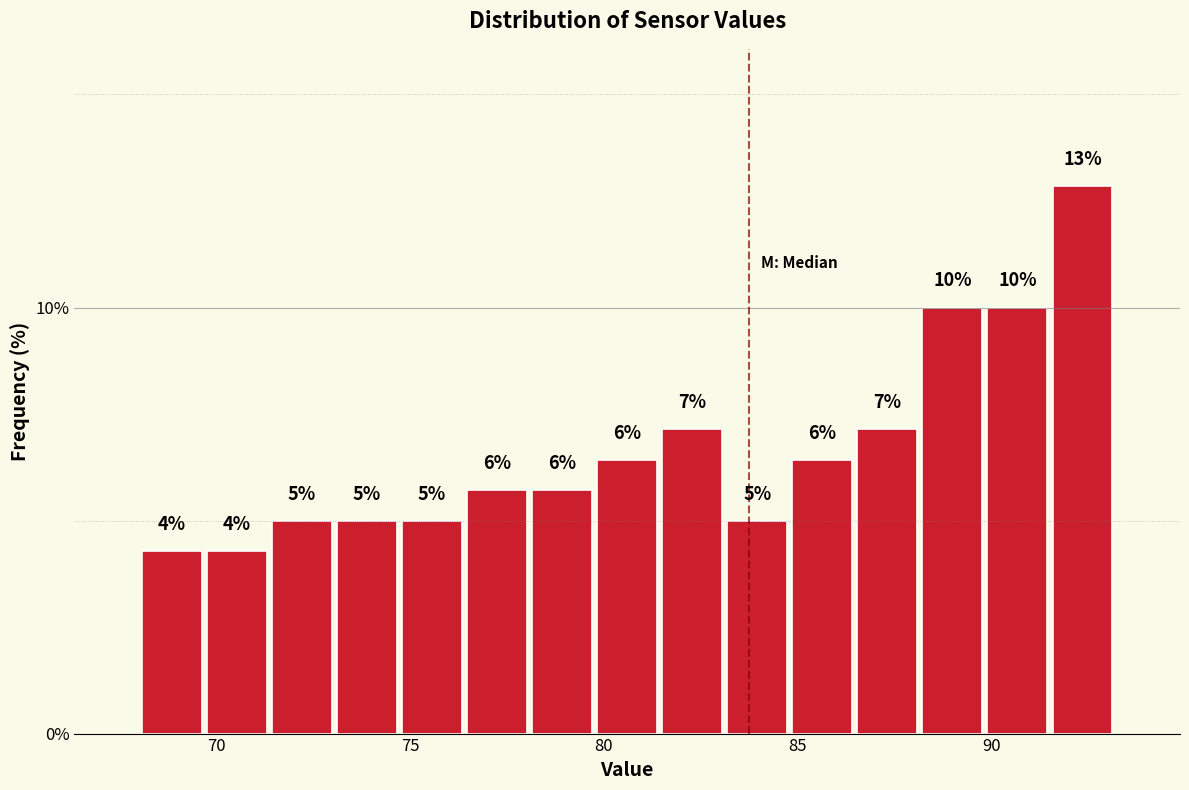

Read against the x-axis, roughly where is the centre of the tallest bar?

92.5